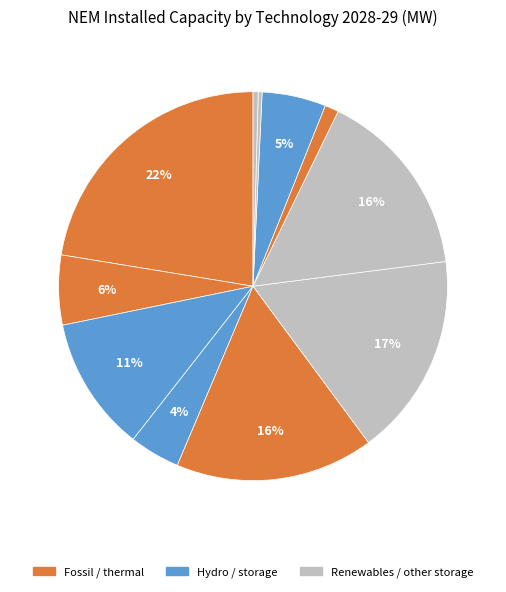

How many slices are in this pie chart?

11